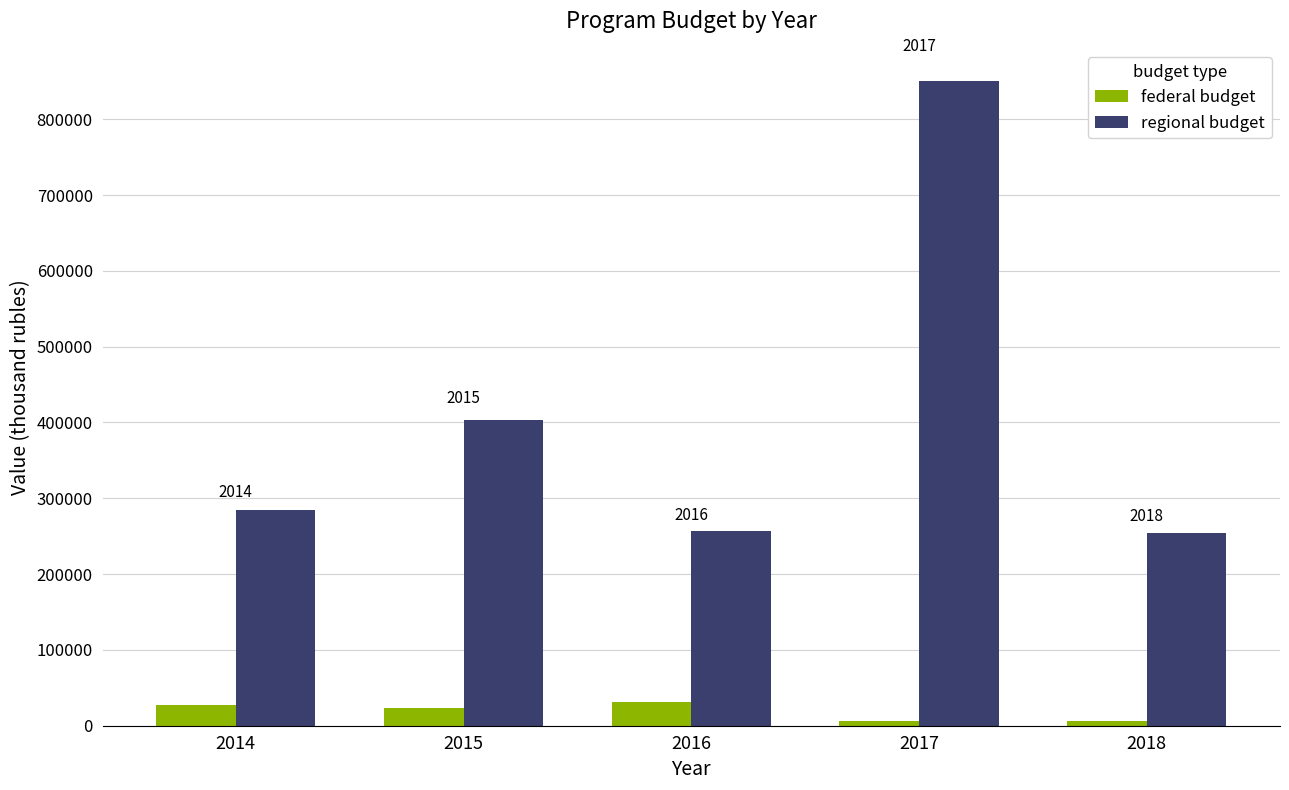

What is the smallest value displayed?

6000.0